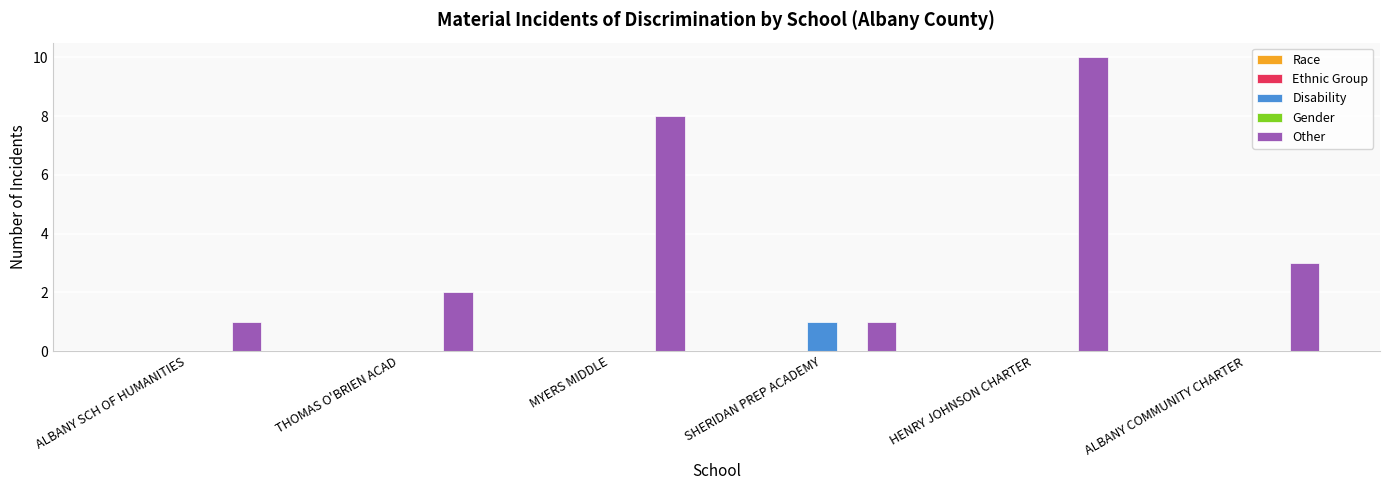

Between ALBANY SCH OF HUMANITIES and MYERS MIDDLE, which series saw the biggest shift?

Other